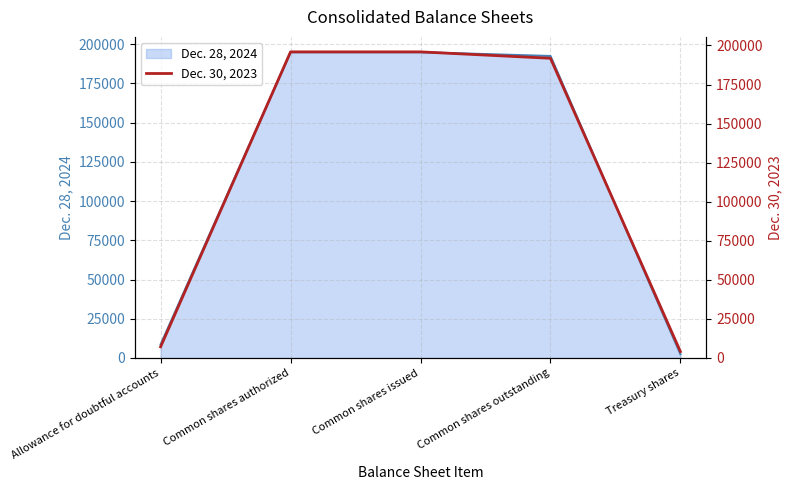

At which label does the data first exceed 191777?

Common shares authorized